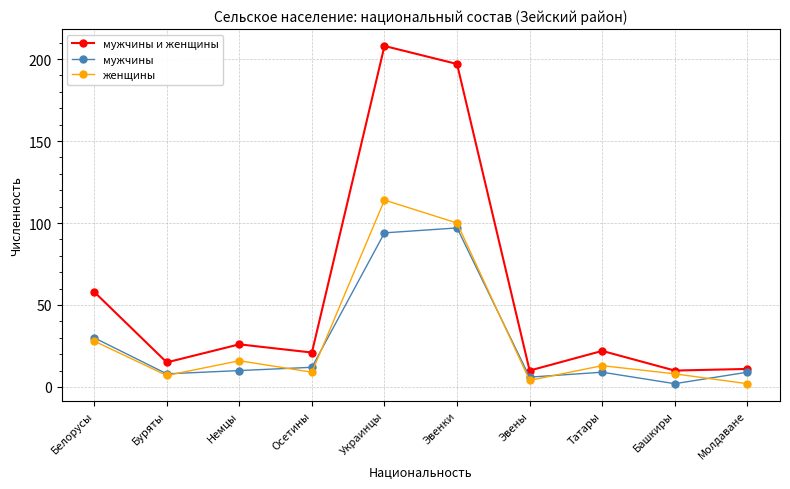

The value of мужчины at Татары is 16. True or false?

False